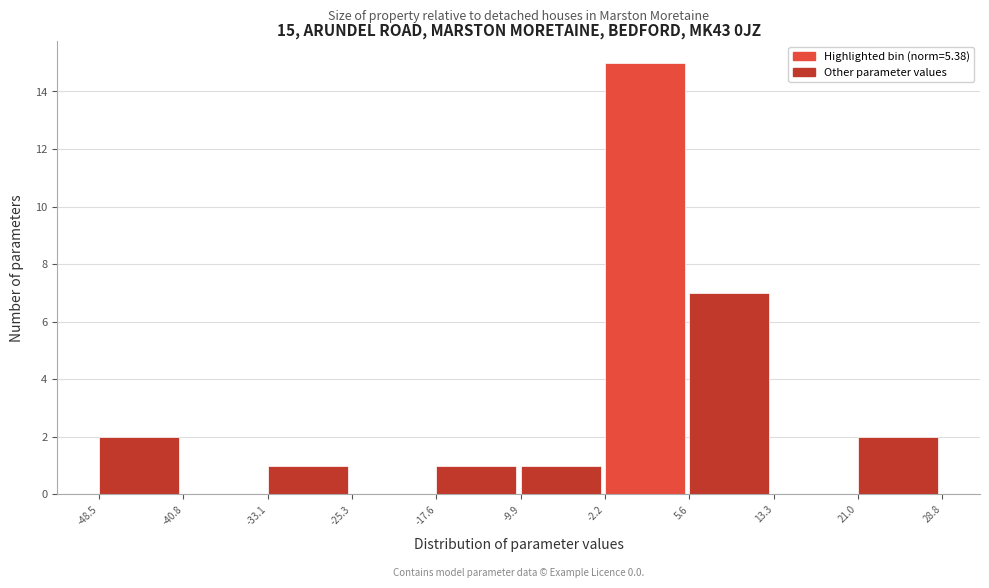

Over which range of the x-axis is the bar tallest?

-2.2 to 5.6